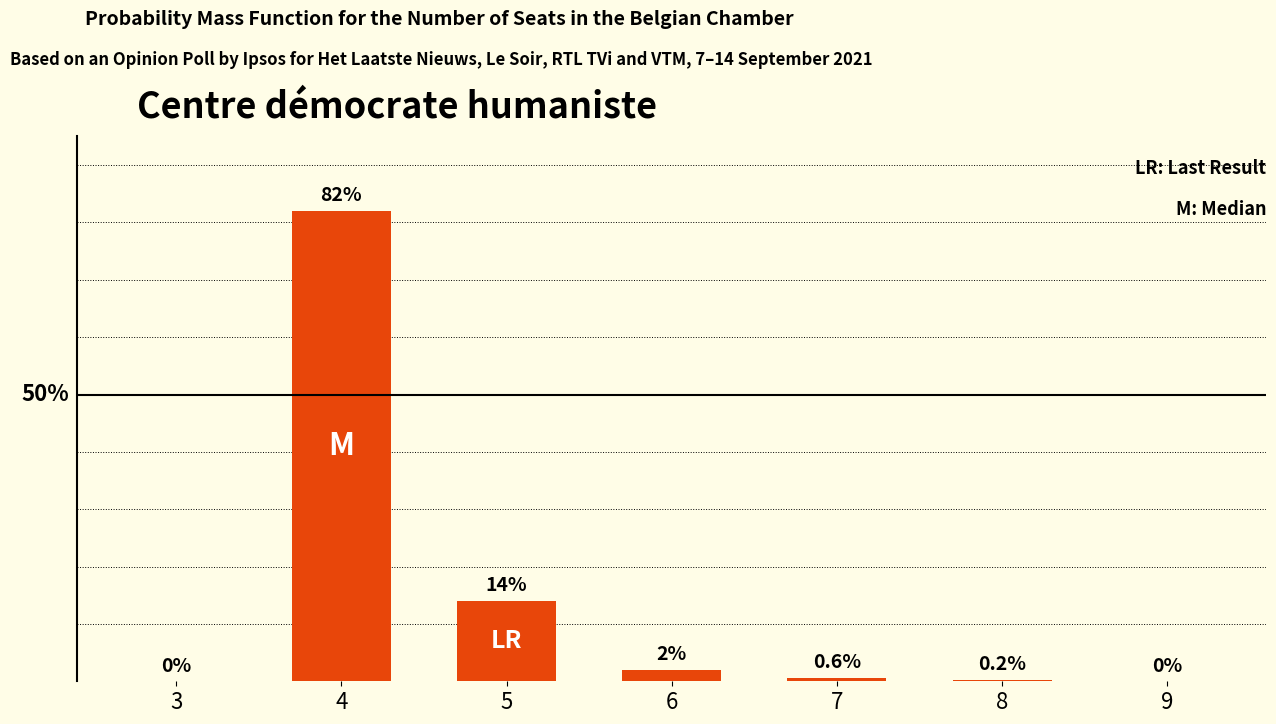

What is the sum of all values?

98.8